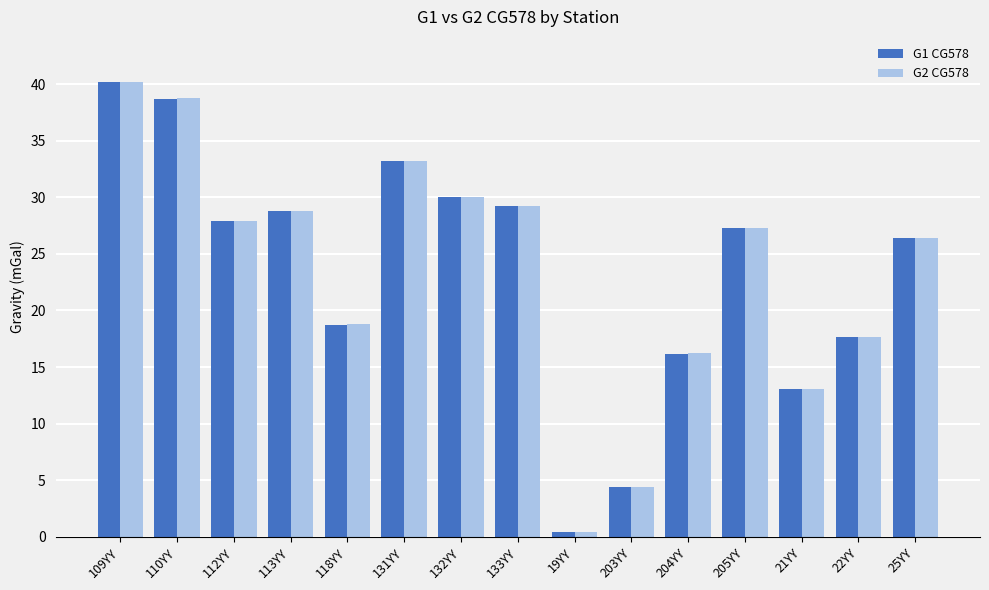

The G2 CG578 series shows 41.1 at 113YY. True or false?

False